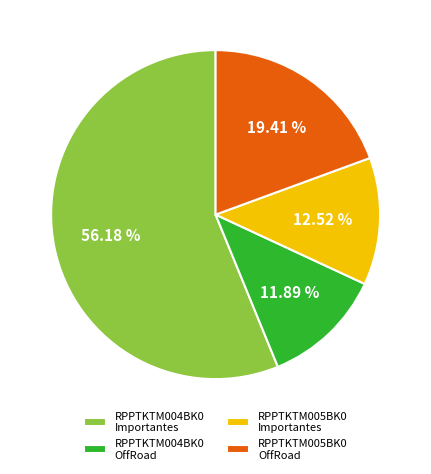

Combined, do RPPTKTM004BK0 Importantes and RPPTKTM005BK0 Importantes account for over 50%?

Yes